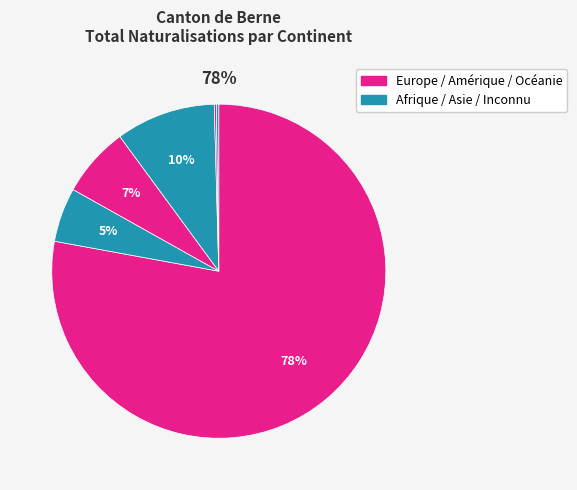

How many slices are in this pie chart?

6